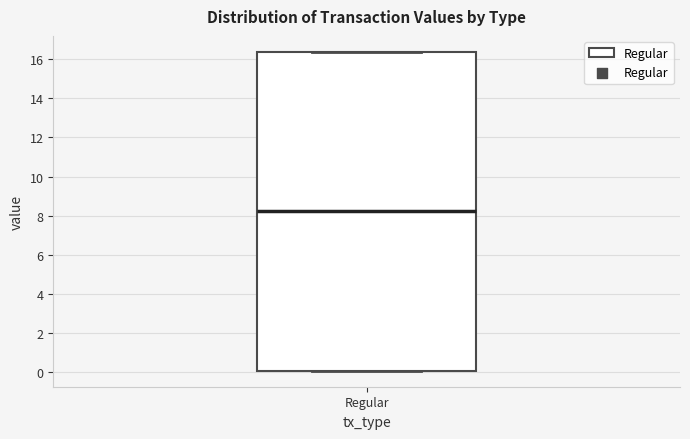

Read this box plot against the y-axis: the position of the median line, the range covered by the box, and the ends of both whiskers. The values are not printed on the chart, so give them approximately, as read against the axis.

median 8.2, box 0.0 to 16.4, whiskers 0.0 to 16.4